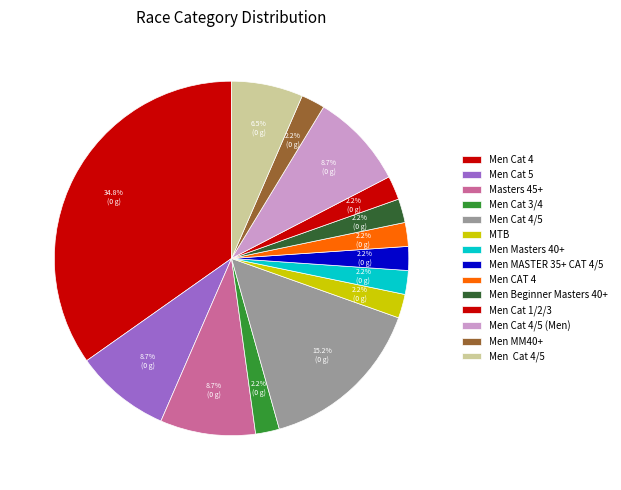

Rank the categories by value from highest to lowest.

Men Cat 4, Men Cat 4/5, Men Cat 5, Masters 45+, Men Cat 4/5 (Men), Men  Cat 4/5, Men Cat 3/4, MTB, Men Masters 40+, Men MASTER 35+ CAT 4/5, Men CAT 4, Men Beginner Masters 40+, Men Cat 1/2/3, Men MM40+